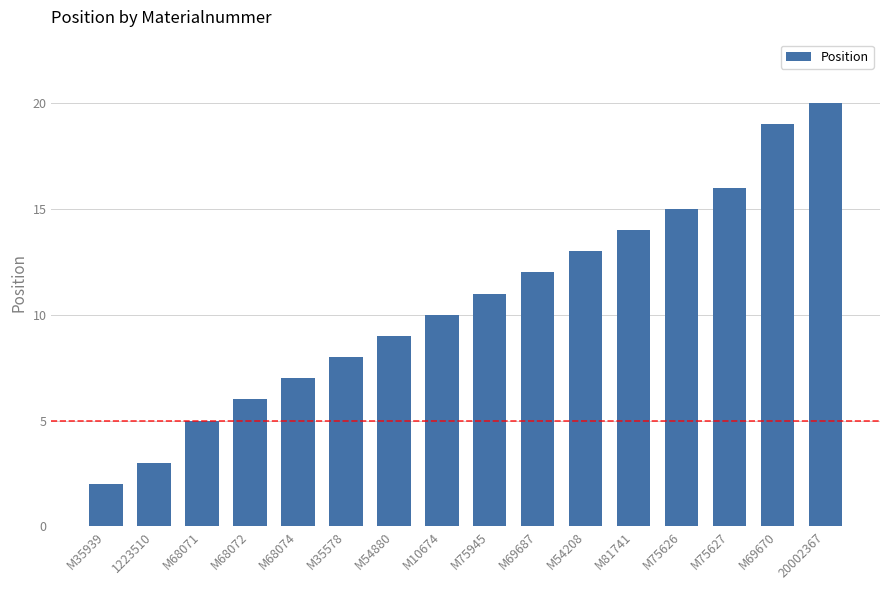

How many data points does each series have?

16